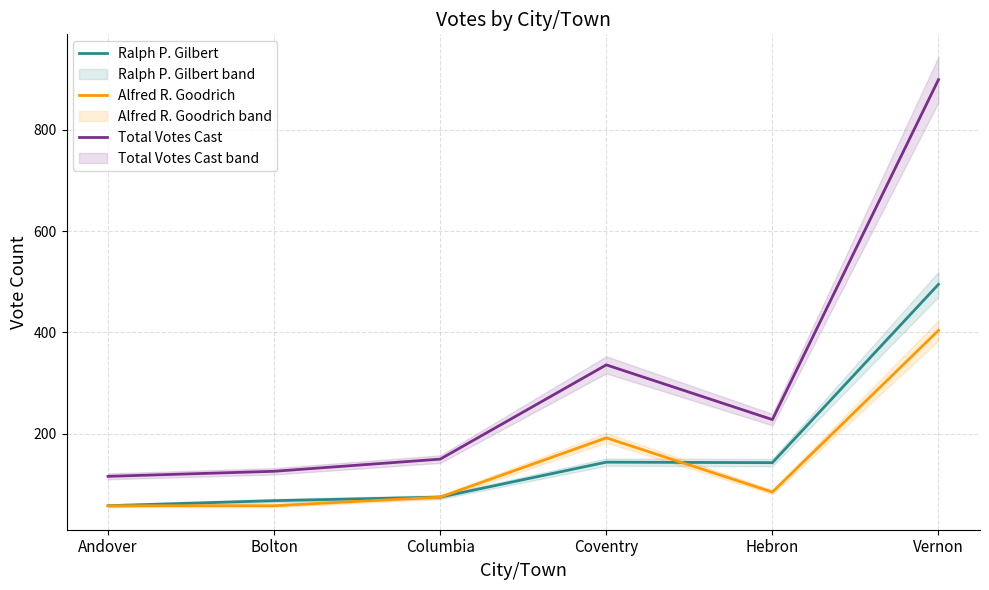

Rank the series by their maximum value, from lowest to highest.

Alfred R. Goodrich, Ralph P. Gilbert, Total Votes Cast